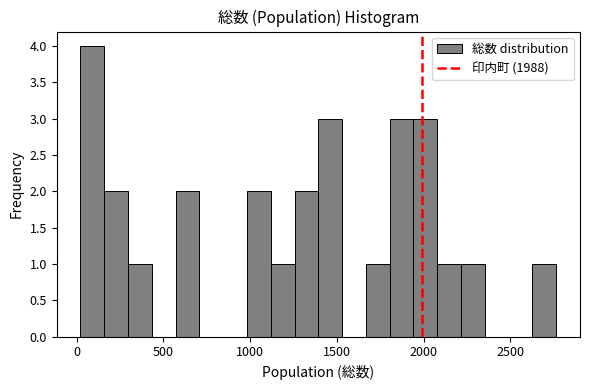

Read against the x-axis, roughly where is the centre of the tallest bar?

100